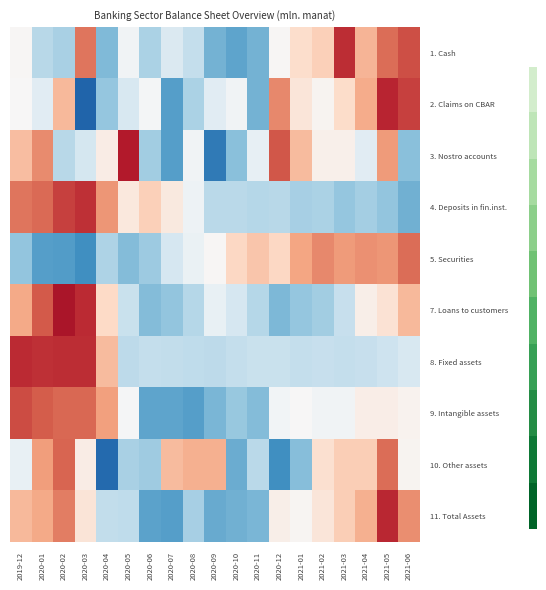

Reading left to right, what are all the values shown in this chart?

1. Cash: 2019-12=0.0	2020-01=-0.7	2020-02=-0.8	2020-03=1.3	2020-04=-1.1	2020-05=-0.1	2020-06=-0.8	2020-07=-0.4	2020-08=-0.6	2020-09=-1.2	2020-10=-1.3	2020-11=-1.2	2020-12=0.0	2021-01=0.4	2021-02=0.6	2021-03=1.8	2021-04=0.8	2021-05=1.4	2021-06=1.6
2. Claims on CBAR: 2019-12=0.0	2020-01=-0.3	2020-02=0.8	2020-03=-2.0	2020-04=-1.0	2020-05=-0.4	2020-06=-0.0	2020-07=-1.4	2020-08=-0.8	2020-09=-0.3	2020-10=-0.1	2020-11=-1.2	2020-12=1.2	2021-01=0.3	2021-02=0.1	2021-03=0.5	2021-04=0.9	2021-05=1.9	2021-06=1.7
3. Nostro accounts: 2019-12=0.8	2020-01=1.2	2020-02=-0.7	2020-03=-0.4	2020-04=0.2	2020-05=2.0	2020-06=-0.9	2020-07=-1.4	2020-08=-0.1	2020-09=-1.8	2020-10=-1.0	2020-11=-0.2	2020-12=1.5	2021-01=0.8	2021-02=0.1	2021-03=0.1	2021-04=-0.3	2021-05=1.1	2021-06=-1.0
4. Deposits in fin.inst.: 2019-12=1.3	2020-01=1.4	2020-02=1.7	2020-03=1.8	2020-04=1.1	2020-05=0.3	2020-06=0.6	2020-07=0.3	2020-08=-0.1	2020-09=-0.7	2020-10=-0.7	2020-11=-0.7	2020-12=-0.7	2021-01=-0.8	2021-02=-0.8	2021-03=-1.0	2021-04=-0.8	2021-05=-1.0	2021-06=-1.2
5. Securities: 2019-12=-1.0	2020-01=-1.4	2020-02=-1.4	2020-03=-1.5	2020-04=-0.8	2020-05=-1.1	2020-06=-0.9	2020-07=-0.4	2020-08=-0.2	2020-09=0.0	2020-10=0.5	2020-11=0.7	2020-12=0.5	2021-01=1.0	2021-02=1.2	2021-03=1.1	2021-04=1.1	2021-05=1.1	2021-06=1.4
7. Loans to customers: 2019-12=0.9	2020-01=1.5	2020-02=2.0	2020-03=1.9	2020-04=0.5	2020-05=-0.6	2020-06=-1.1	2020-07=-1.0	2020-08=-0.7	2020-09=-0.2	2020-10=-0.4	2020-11=-0.7	2020-12=-1.1	2021-01=-1.0	2021-02=-0.9	2021-03=-0.6	2021-04=0.1	2021-05=0.4	2021-06=0.8
8. Fixed assets: 2019-12=1.9	2020-01=1.8	2020-02=1.8	2020-03=1.8	2020-04=0.8	2020-05=-0.7	2020-06=-0.6	2020-07=-0.6	2020-08=-0.6	2020-09=-0.7	2020-10=-0.6	2020-11=-0.6	2020-12=-0.6	2021-01=-0.6	2021-02=-0.6	2021-03=-0.6	2021-04=-0.6	2021-05=-0.5	2021-06=-0.4
9. Intangible assets: 2019-12=1.6	2020-01=1.5	2020-02=1.4	2020-03=1.4	2020-04=1.0	2020-05=-0.0	2020-06=-1.3	2020-07=-1.3	2020-08=-1.4	2020-09=-1.1	2020-10=-1.0	2020-11=-1.1	2020-12=-0.1	2021-01=0.0	2021-02=-0.1	2021-03=-0.1	2021-04=0.2	2021-05=0.2	2021-06=0.1
10. Other assets: 2019-12=-0.2	2020-01=1.0	2020-02=1.4	2020-03=0.2	2020-04=-2.0	2020-05=-0.8	2020-06=-0.9	2020-07=0.8	2020-08=0.9	2020-09=0.9	2020-10=-1.2	2020-11=-0.7	2020-12=-1.5	2021-01=-1.1	2021-02=0.4	2021-03=0.6	2021-04=0.6	2021-05=1.4	2021-06=0.1
11. Total Assets: 2019-12=0.8	2020-01=1.0	2020-02=1.3	2020-03=0.3	2020-04=-0.6	2020-05=-0.6	2020-06=-1.3	2020-07=-1.4	2020-08=-0.8	2020-09=-1.3	2020-10=-1.2	2020-11=-1.1	2020-12=0.2	2021-01=0.0	2021-02=0.3	2021-03=0.6	2021-04=0.9	2021-05=1.9	2021-06=1.2